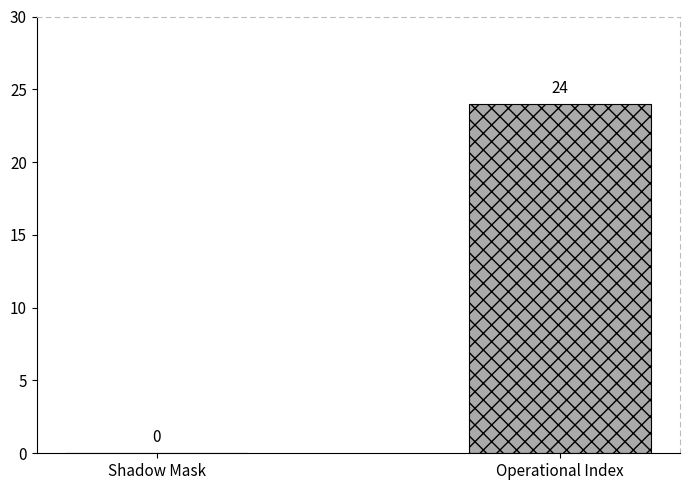

How many series are shown in this chart?

1